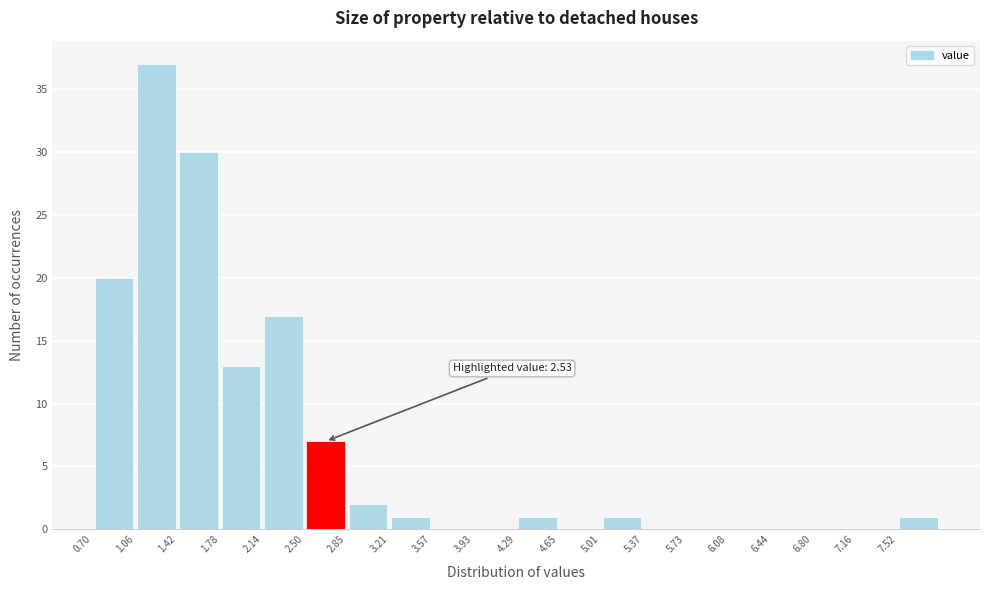

Which range on the x-axis has the tallest bar?

1.05 to 1.40